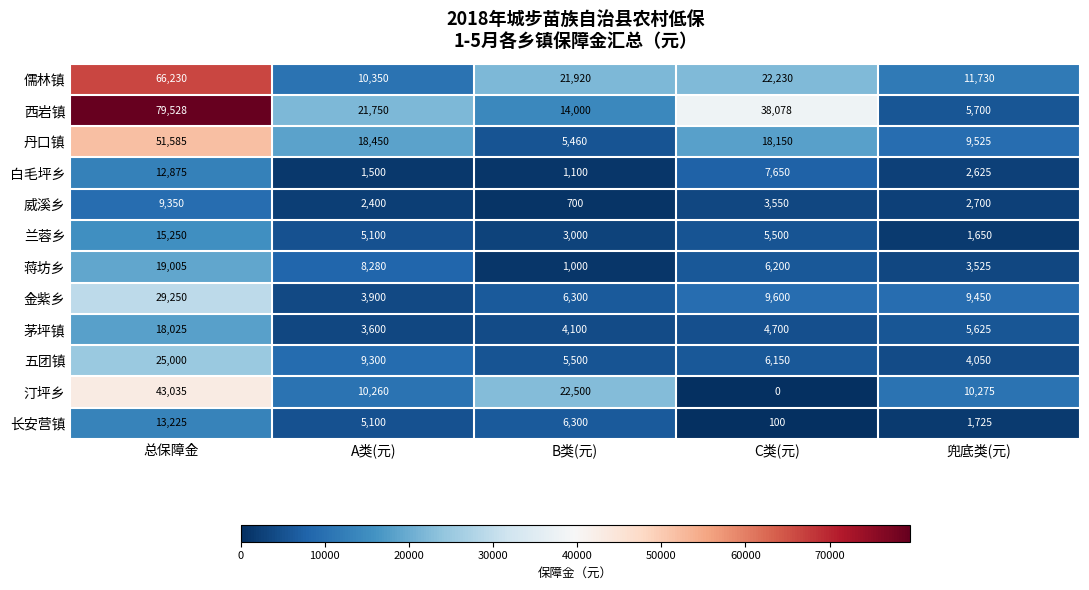

How many data points does each series have?

5